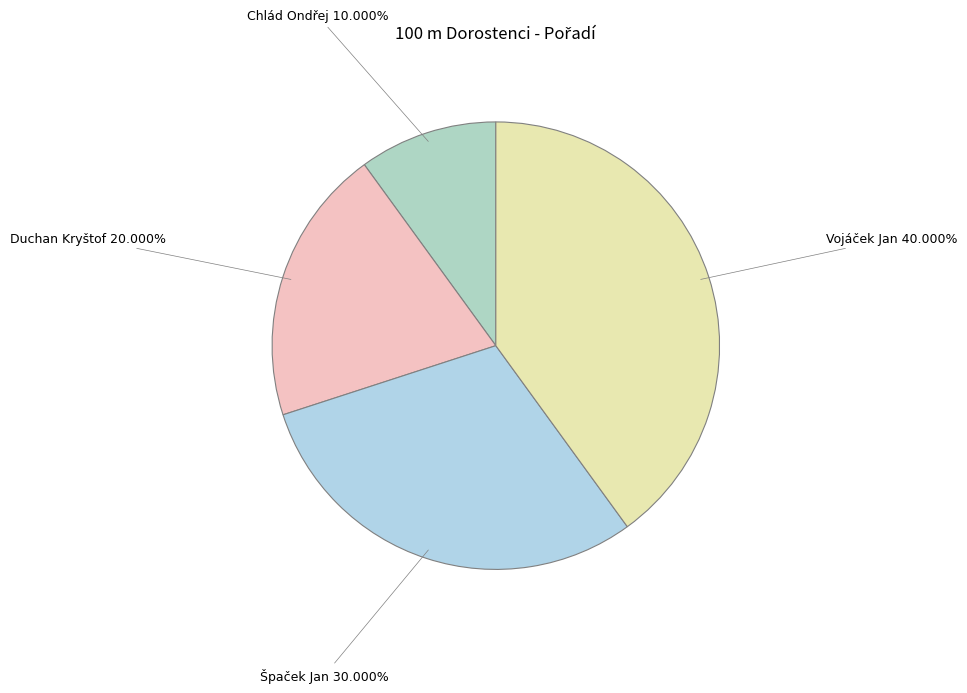

Count the number of slices in the pie.

4